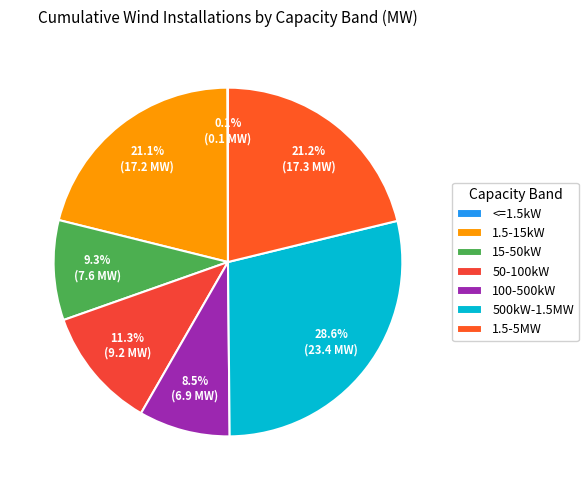

Rank the categories by value from lowest to highest.

<=1.5kW, 100-500kW, 15-50kW, 50-100kW, 1.5-15kW, 1.5-5MW, 500kW-1.5MW